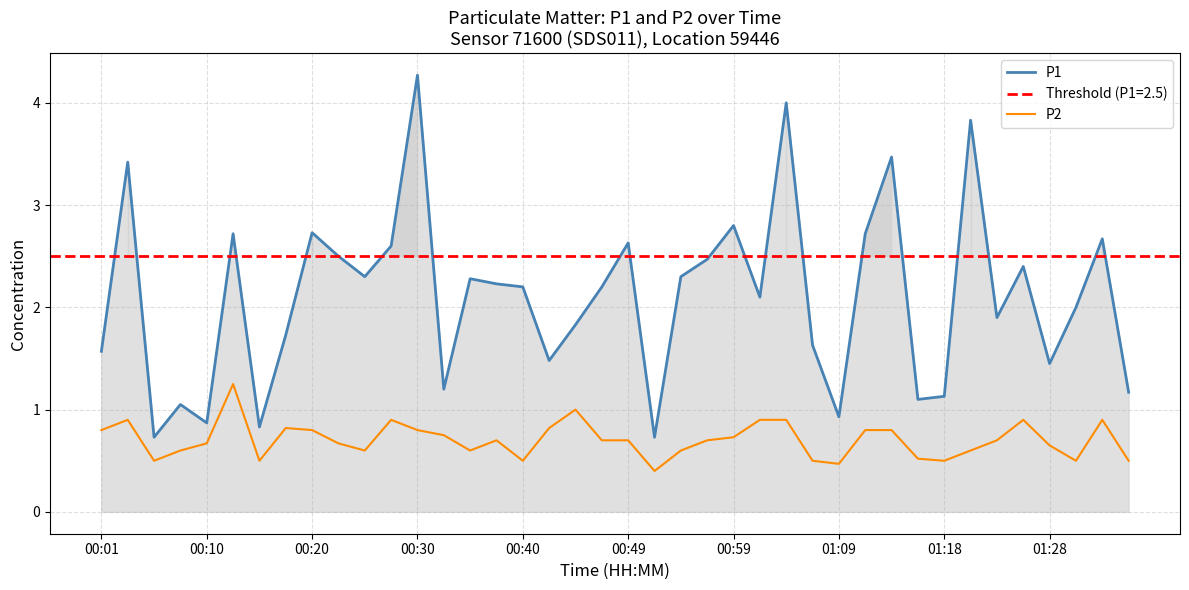

How many series are shown in this chart?

2